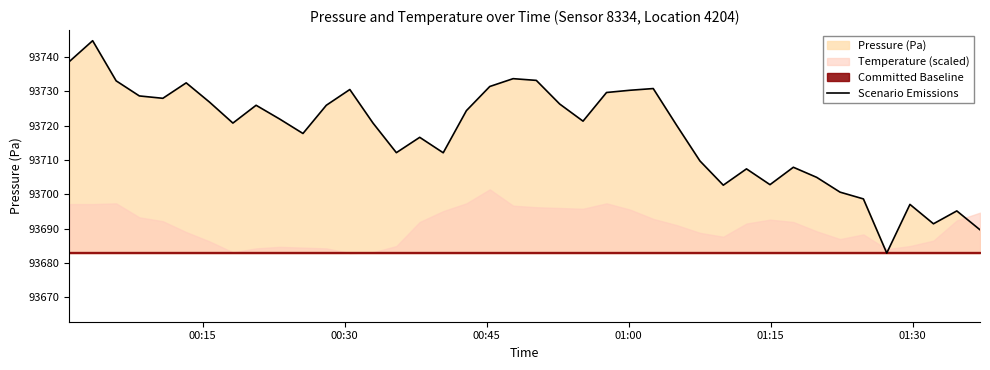

What is the lowest value of the Scenario Emissions series?

93682.9